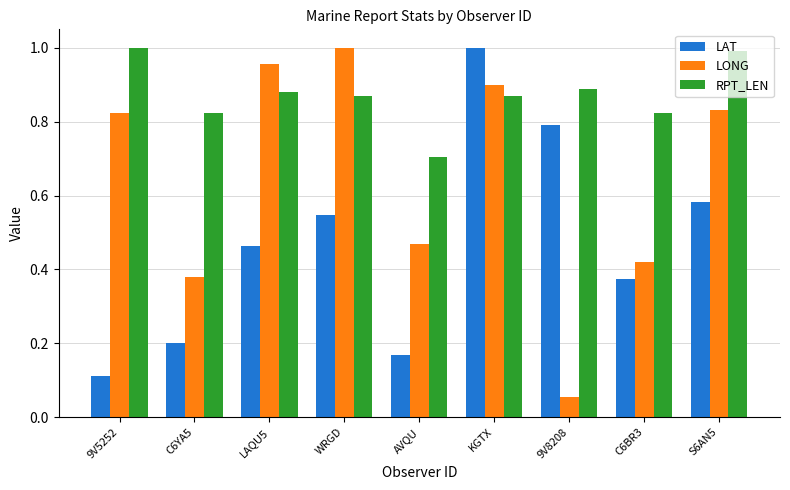

The value of RPT_LEN at S6AN5 is 1.4. True or false?

False